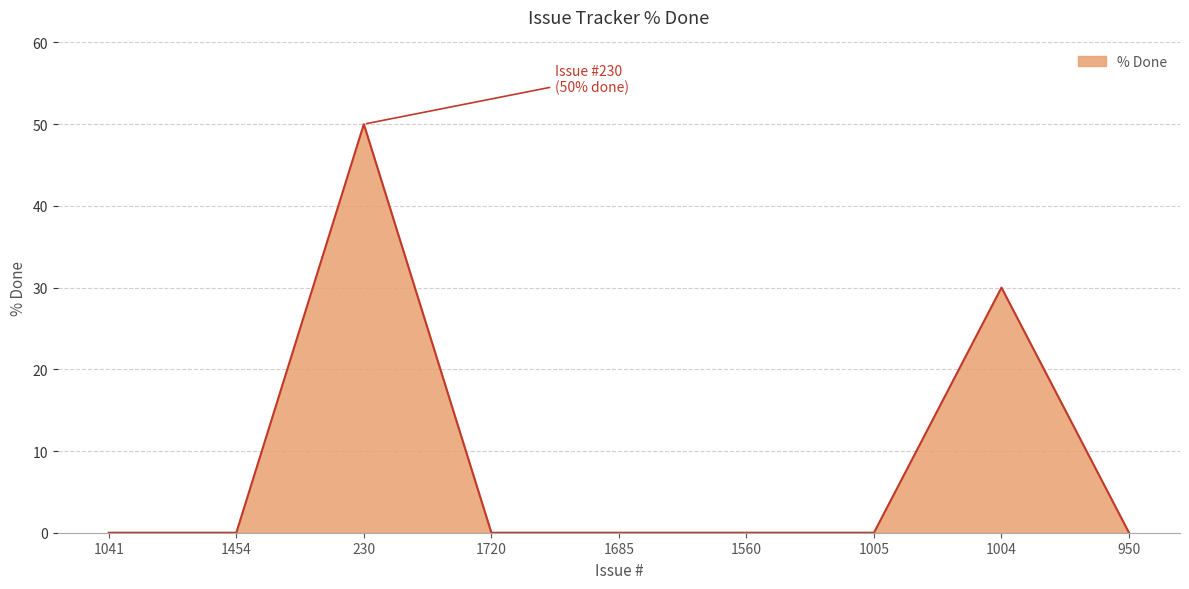

Reading right to left, list all the values displayed in this chart.

950=0	1004=30	1005=0	1560=0	1685=0	1720=0	230=50	1454=0	1041=0